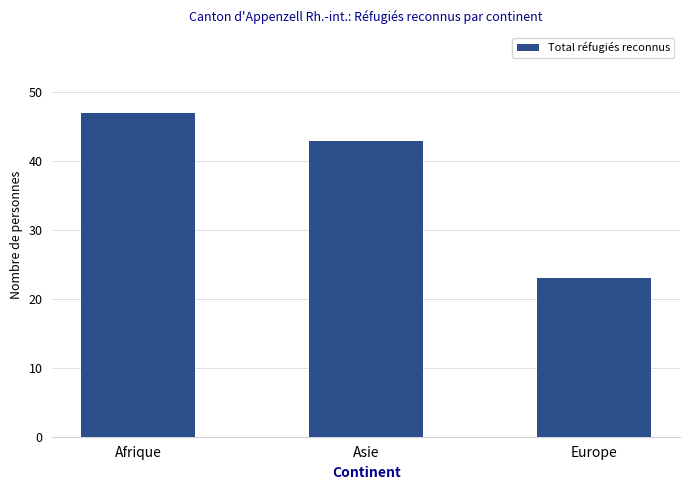

What is the label of the 2nd bar from the right?

Asie